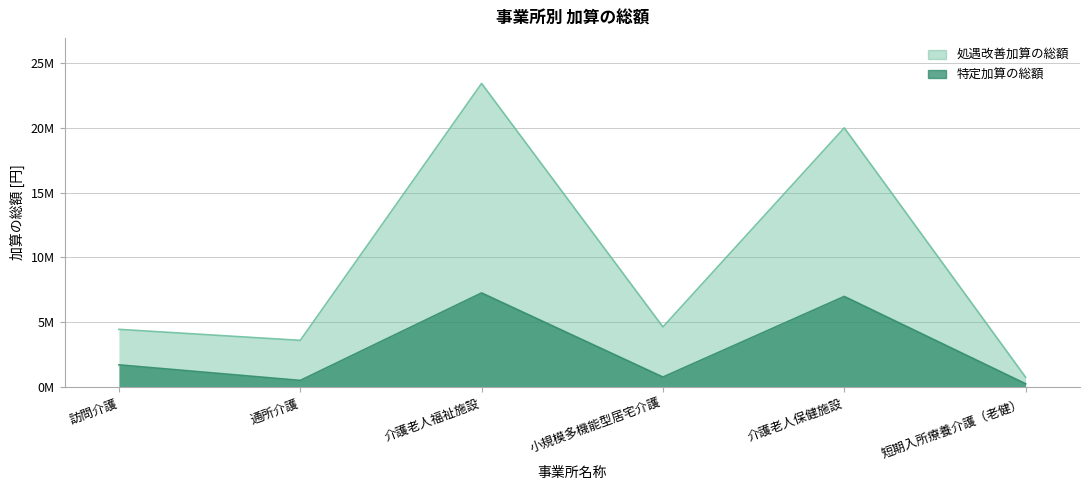

What is the total value across all series at 訪問介護?

6183360